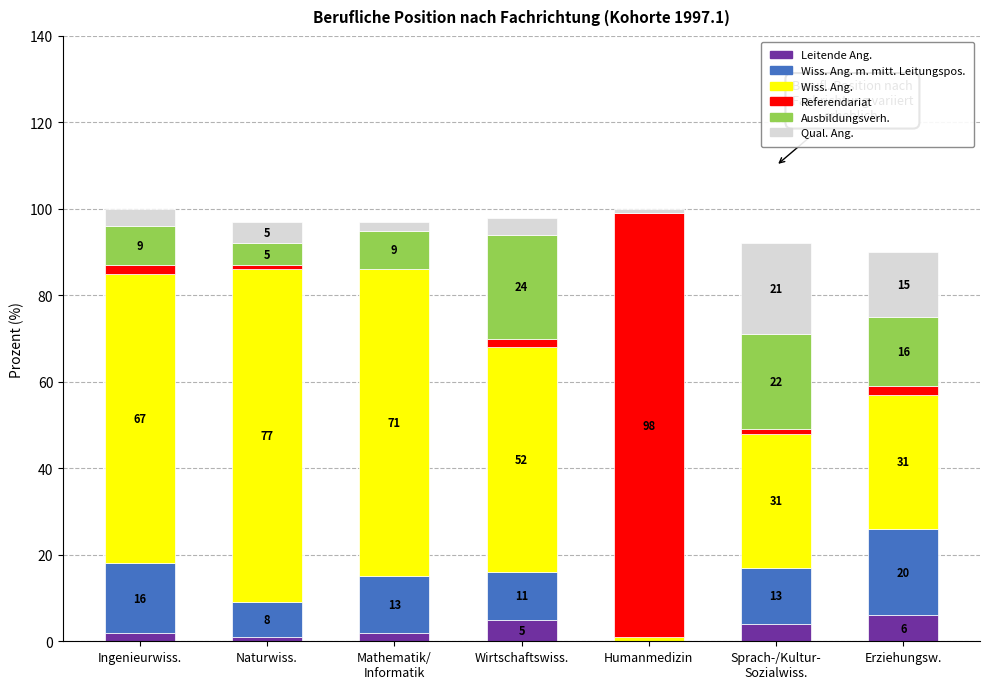

What is the total value across all series at Ingenieurwiss.?

100